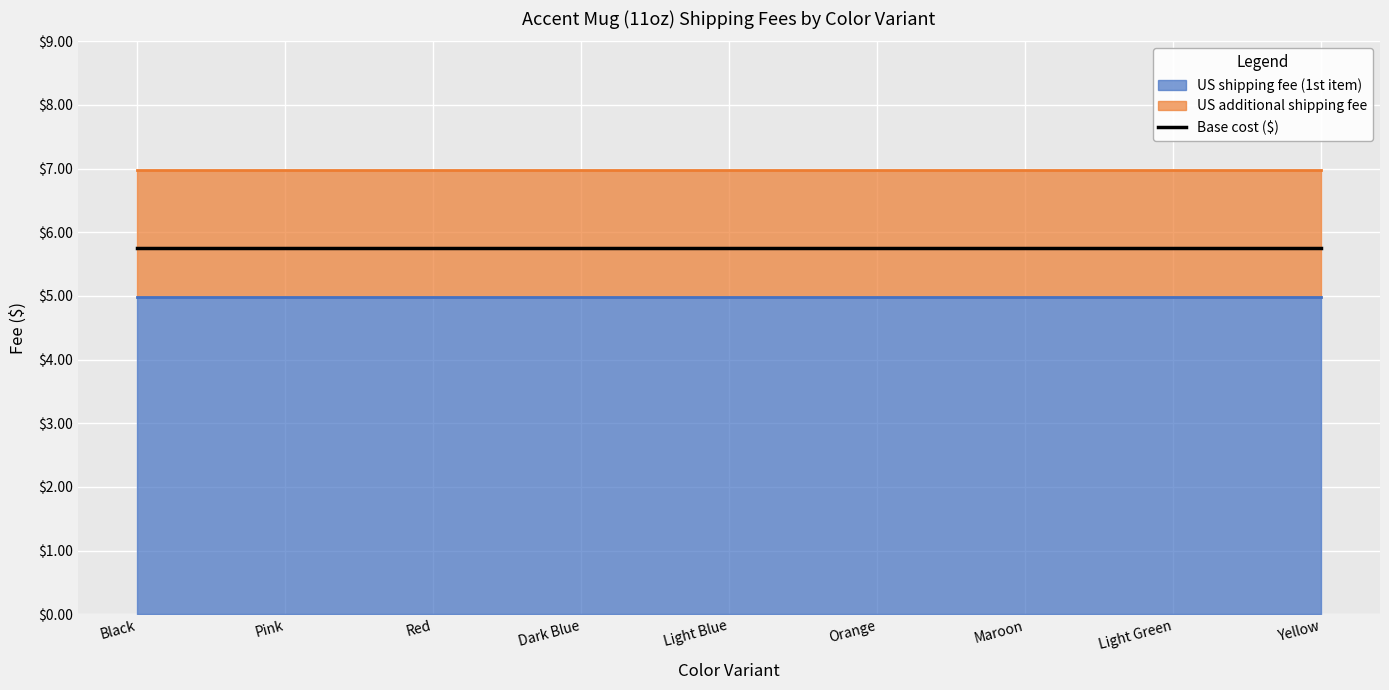

Between Pink and Red, which series saw the biggest shift?

US shipping fee (1st item)